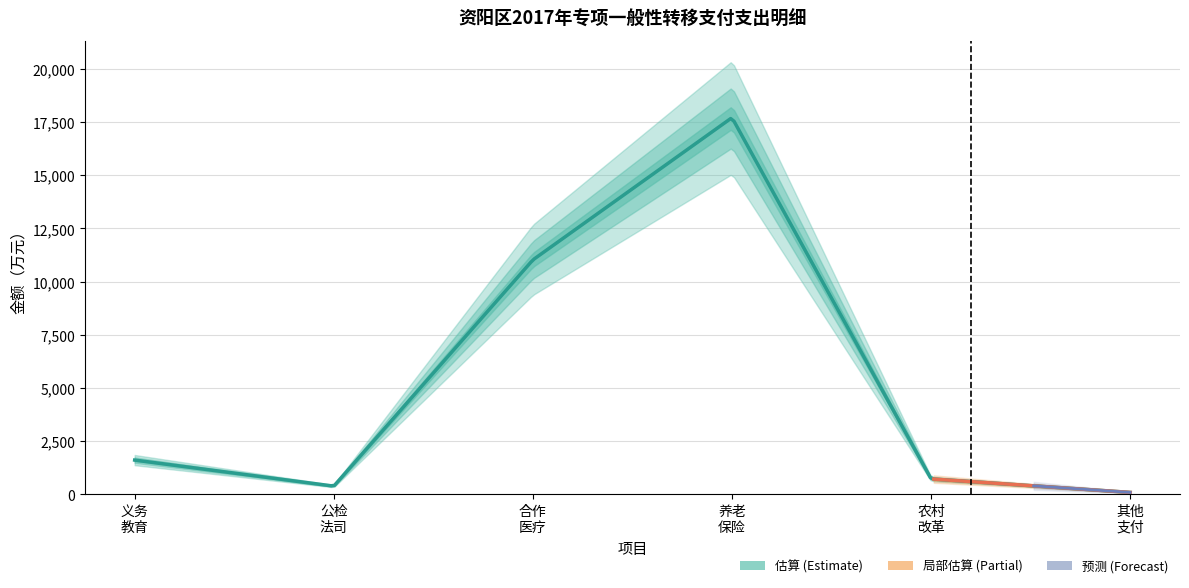

List the labels in order of value, smallest first.

六、其他专项一般性转移支付, 二、基层公检法司转移支付, 五、农村综合改革转移支付, 一、义务教育等转移支付, 三、新型农村合作医疗等转移支付, 四、基本养老保险和低保等转移支付